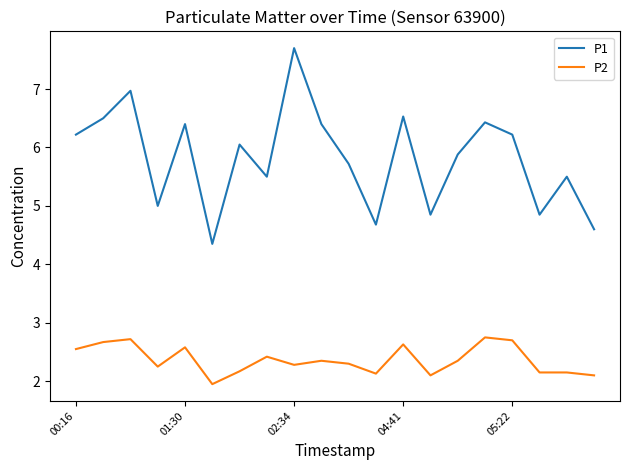

Which series has the largest range (max minus min)?

P1